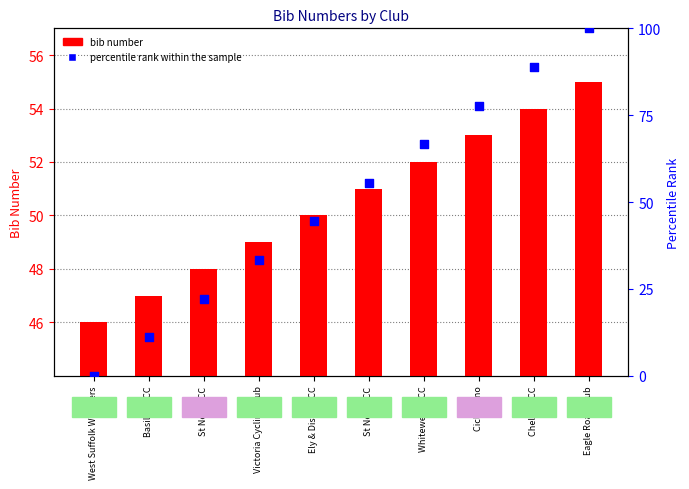

What are all the series names shown in the legend?

bib number, percentile rank within the sample